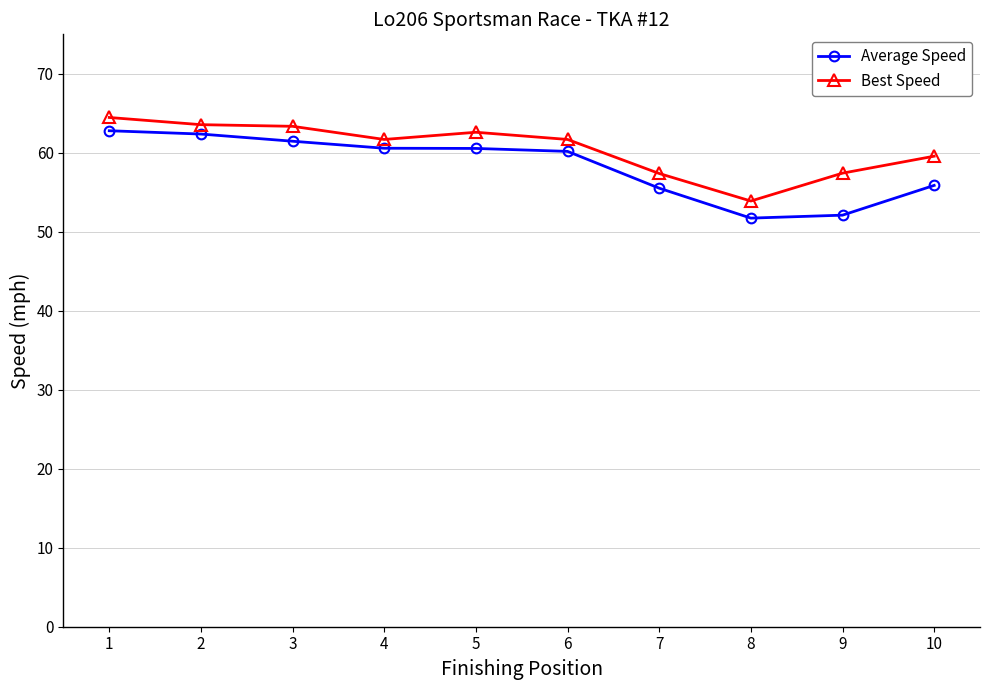

What are all the series names shown in the legend?

Average Speed, Best Speed